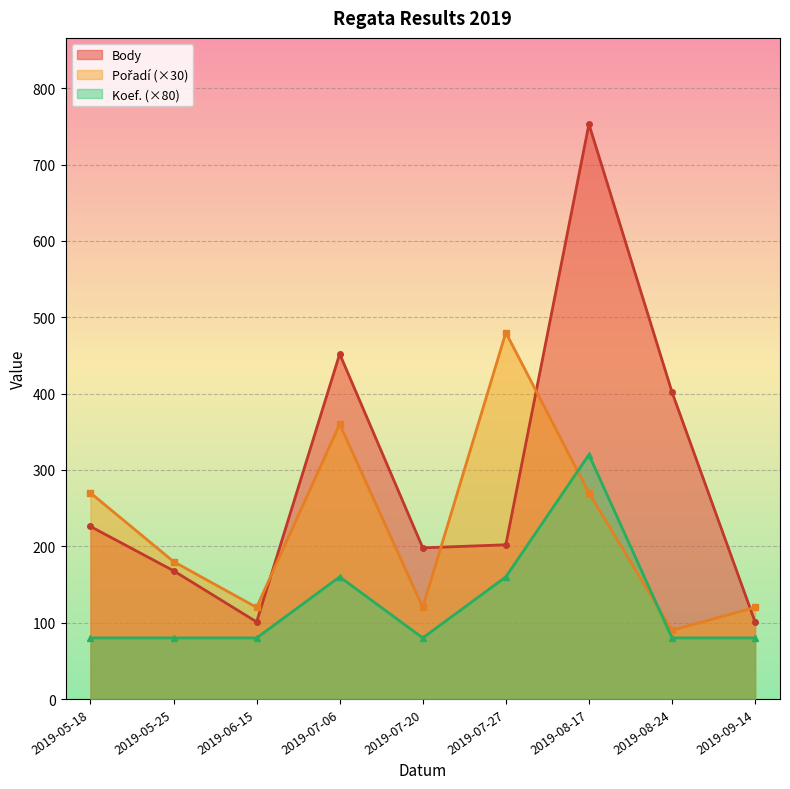

How many intersections are there between Body and Pořadí?

4